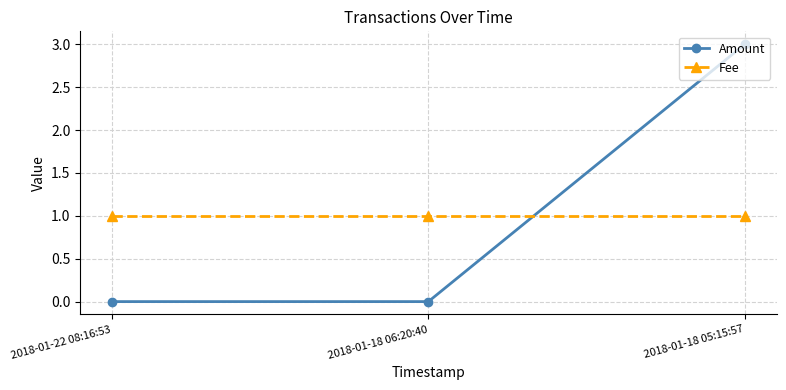

At how many categories does at least one series exceed 2?

1